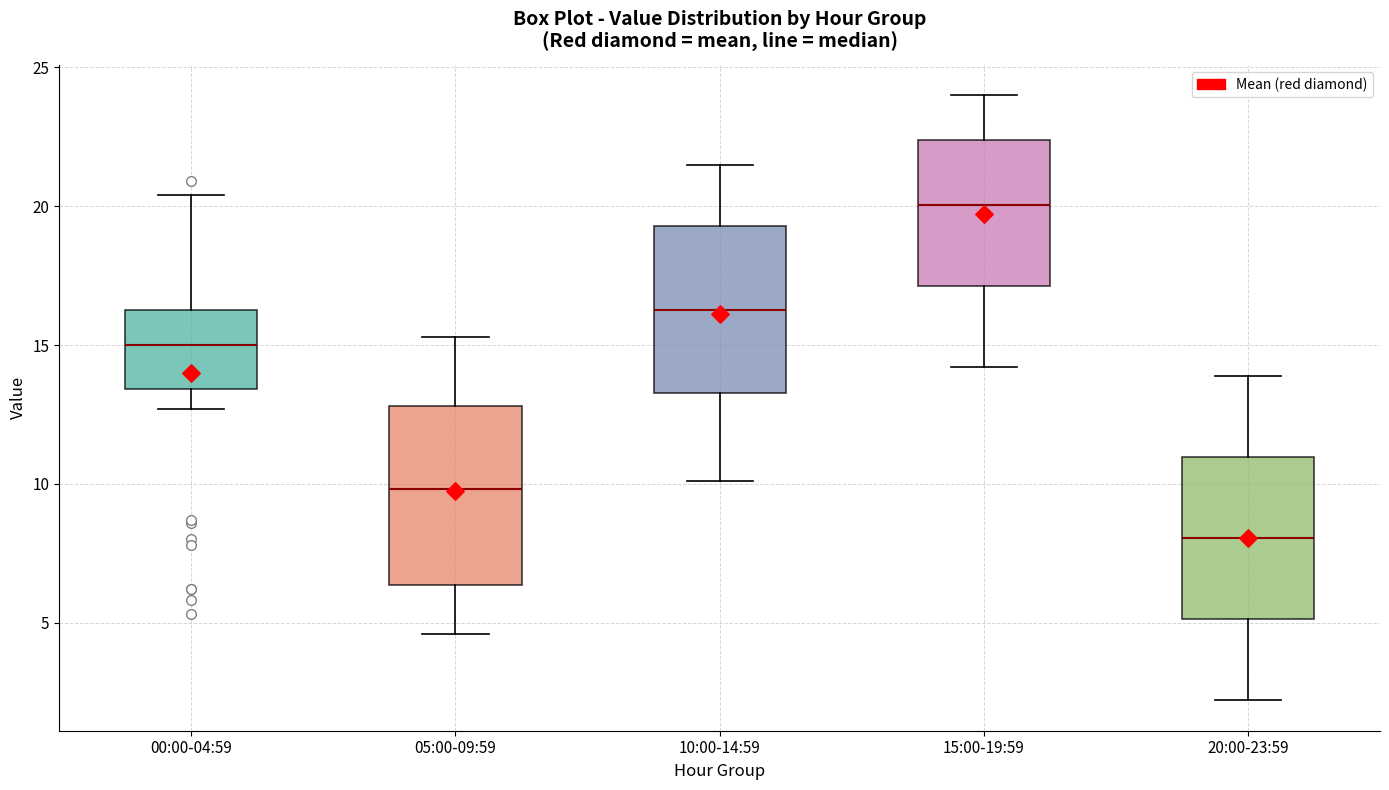

Reading left to right, transcribe this box plot: for each box, give where its median line is, the range the box spans, and where its two whiskers end, as read against the y-axis. The values are not printed on the chart, so give them approximately, as read against the axis.

00:00-04:59: median 15.0, box 13.5 to 16.5, whiskers 12.5 to 20.5
05:00-09:59: median 10.0, box 6.5 to 13.0, whiskers 4.5 to 15.5
10:00-14:59: median 16.5, box 13.5 to 19.5, whiskers 10.0 to 21.5
15:00-19:59: median 20.0, box 17.0 to 22.5, whiskers 14.0 to 24.0
20:00-23:59: median 8.0, box 5.0 to 11.0, whiskers 2.0 to 14.0